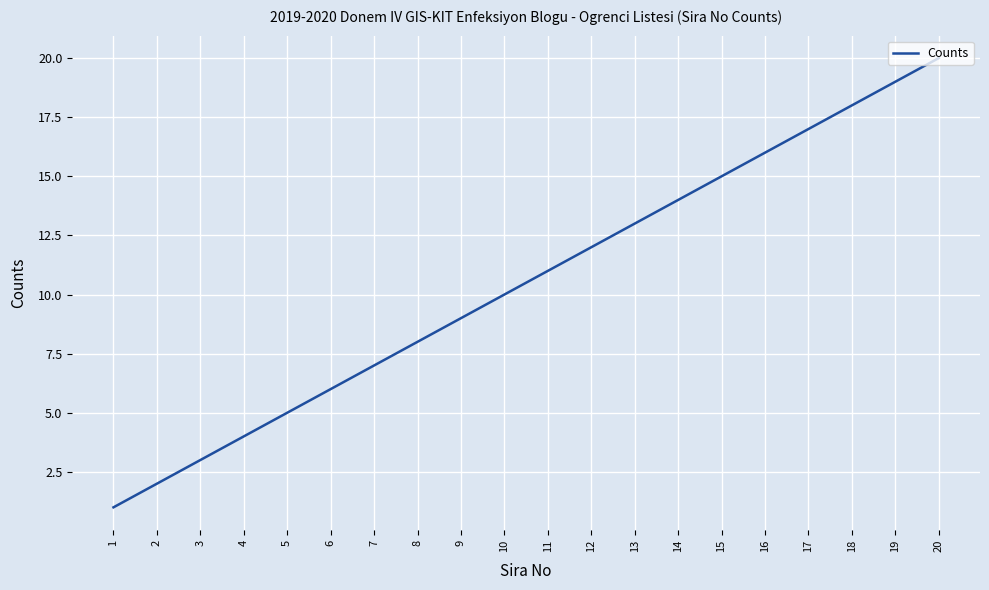

What is the change in value from 10 to 17?

+7